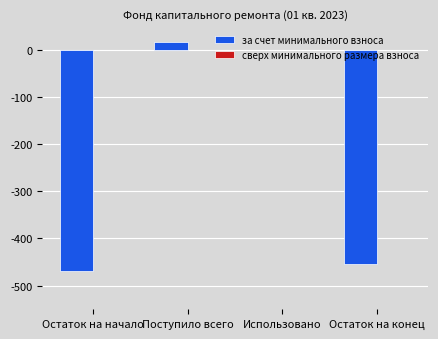

What is the sum of all values?

-909.0